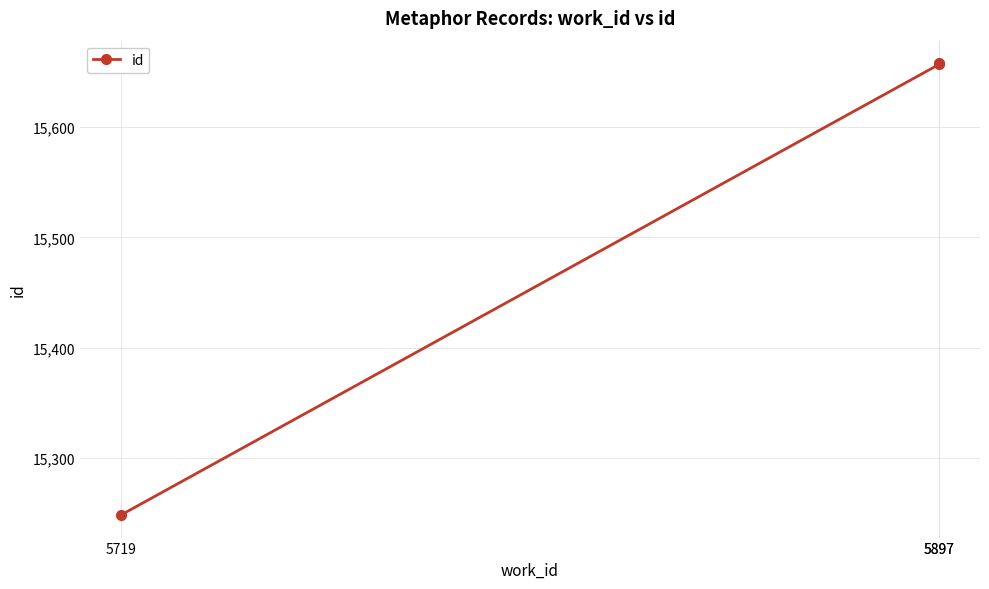

What is the maximum value shown in the chart?

15658